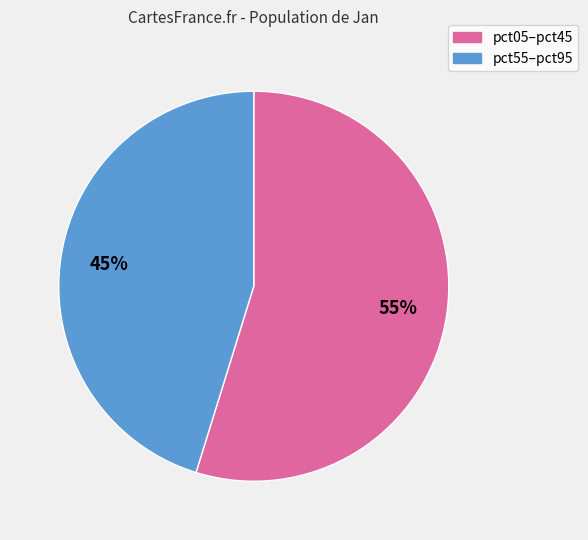

The pct55–pct95 slice represents 57% of the pie. True or false?

False